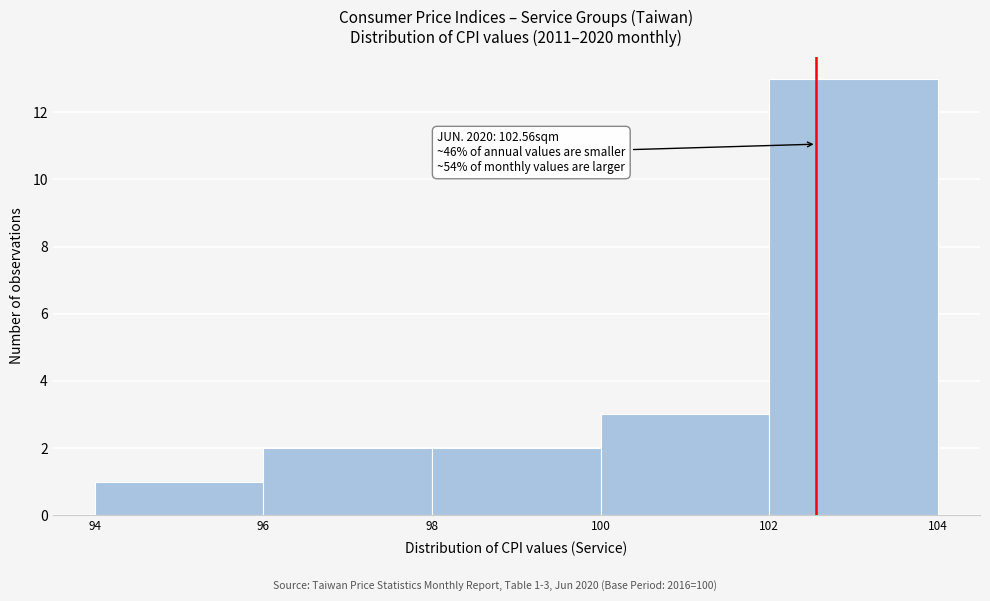

Which range on the x-axis has the tallest bar?

102 to 104